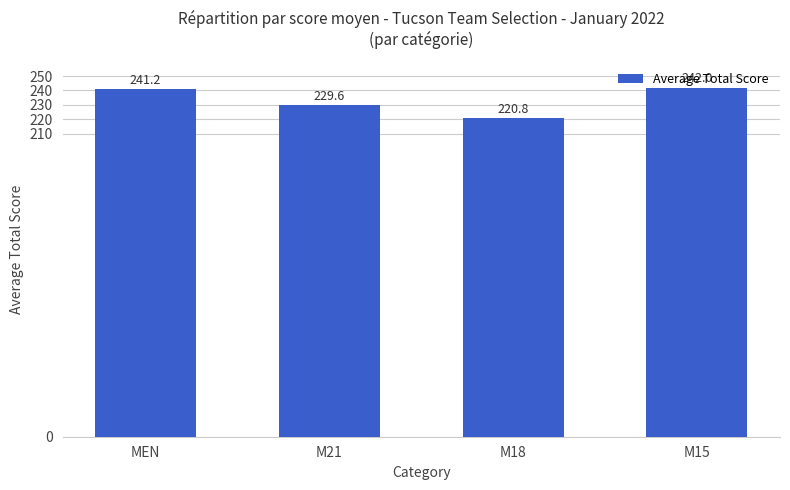

What is the label of the 2nd bar from the left?

M21